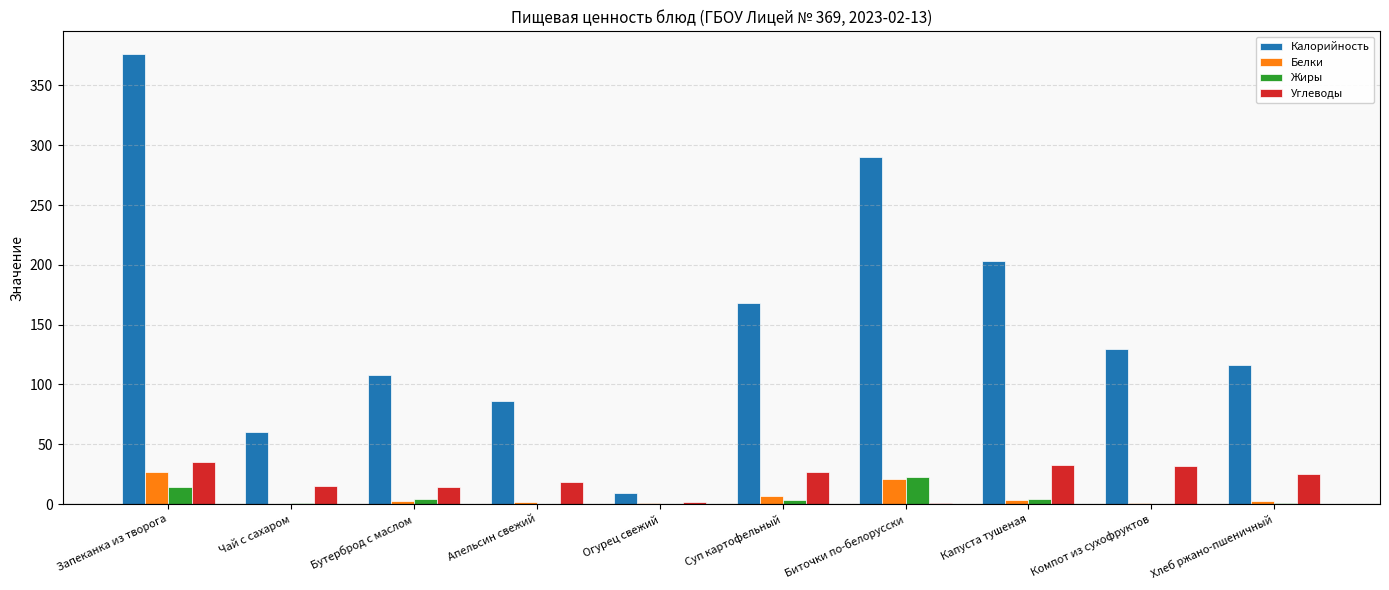

Between Апельсин свежий and Капуста тушеная, which series saw the biggest shift?

Калорийность